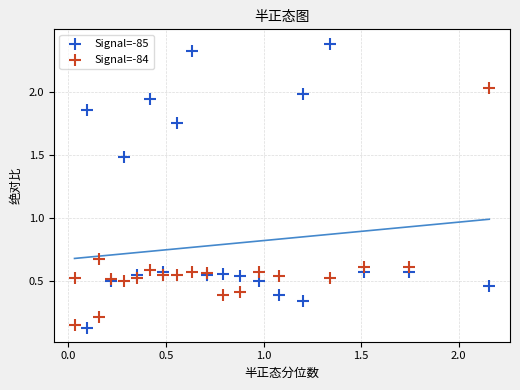

Which series contains the highest Y value?

Signal=-85